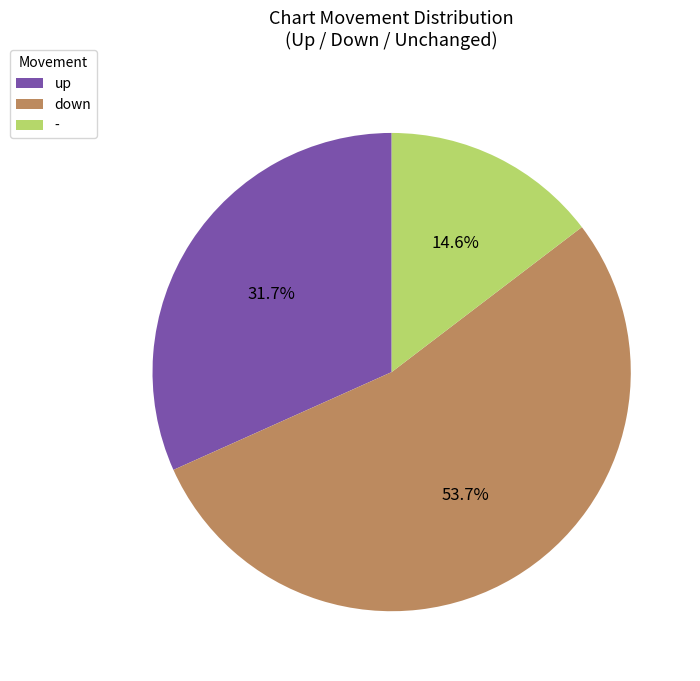

Rank the categories by value from lowest to highest.

-, up, down